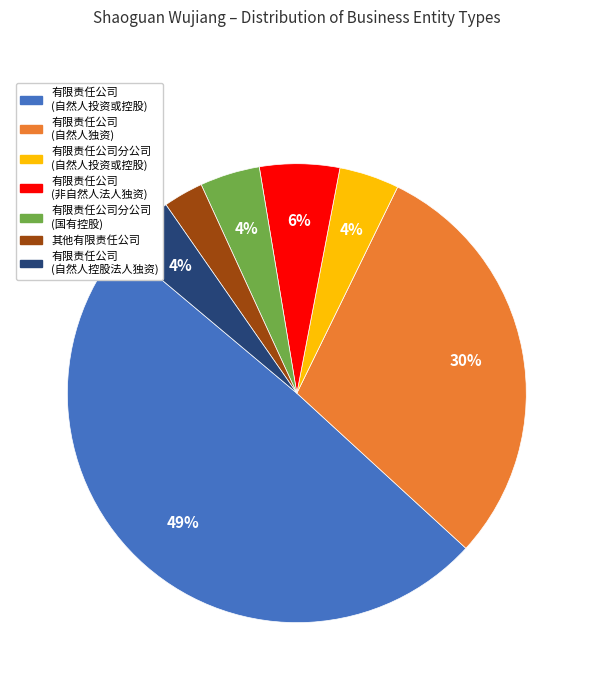

Is there any slice that represents more than half of the pie?

No